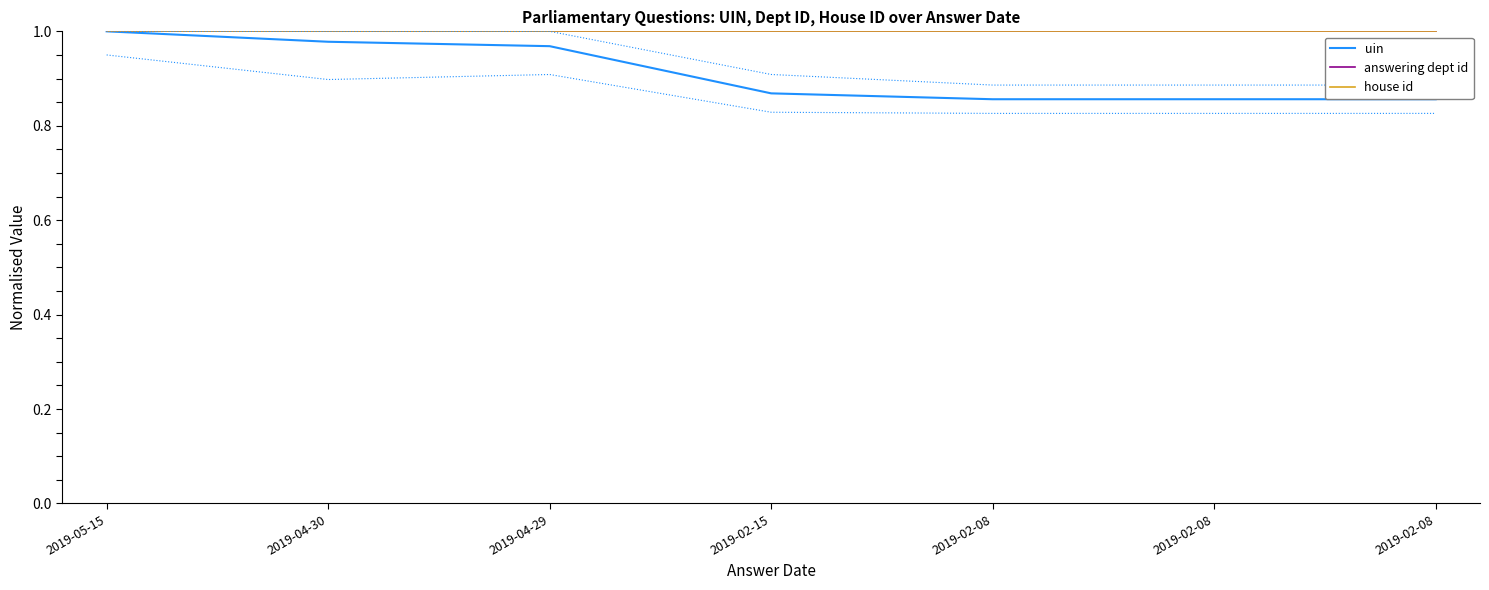

At 2019-02-08, list the series in order from largest to smallest.

answering dept id, house id, uin